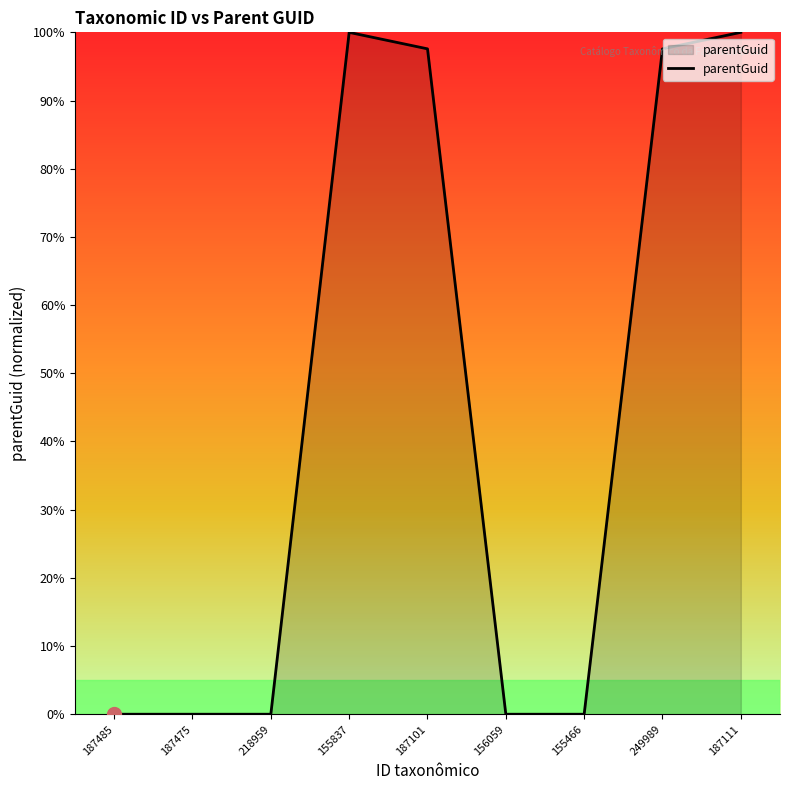

What value does the data have at 187101?

97.6